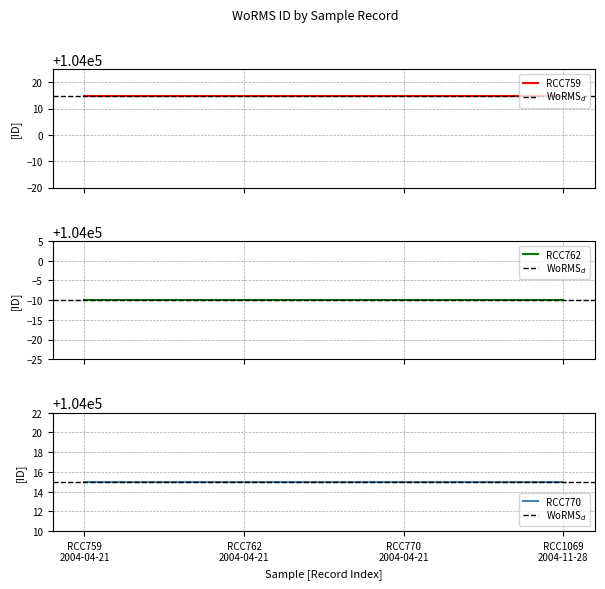

Does the chart display data point markers on the line(s)?

No